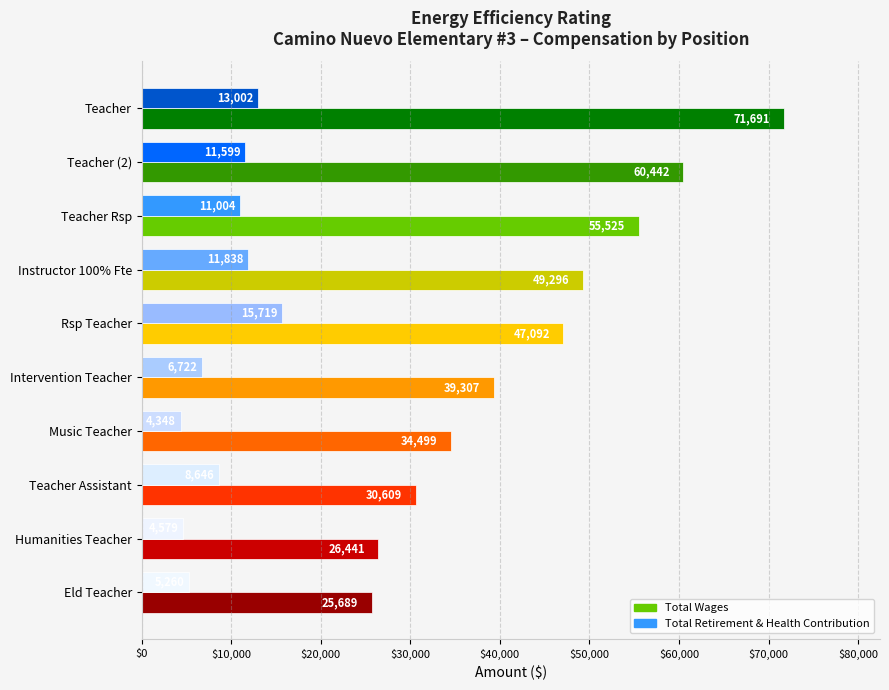

Which series has the largest range (max minus min)?

Total Wages